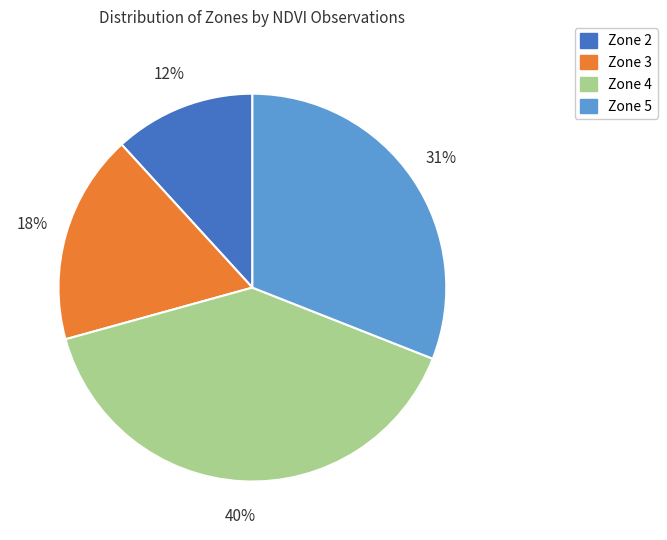

To the nearest percent, what percentage of the pie is Zone 3?

18%